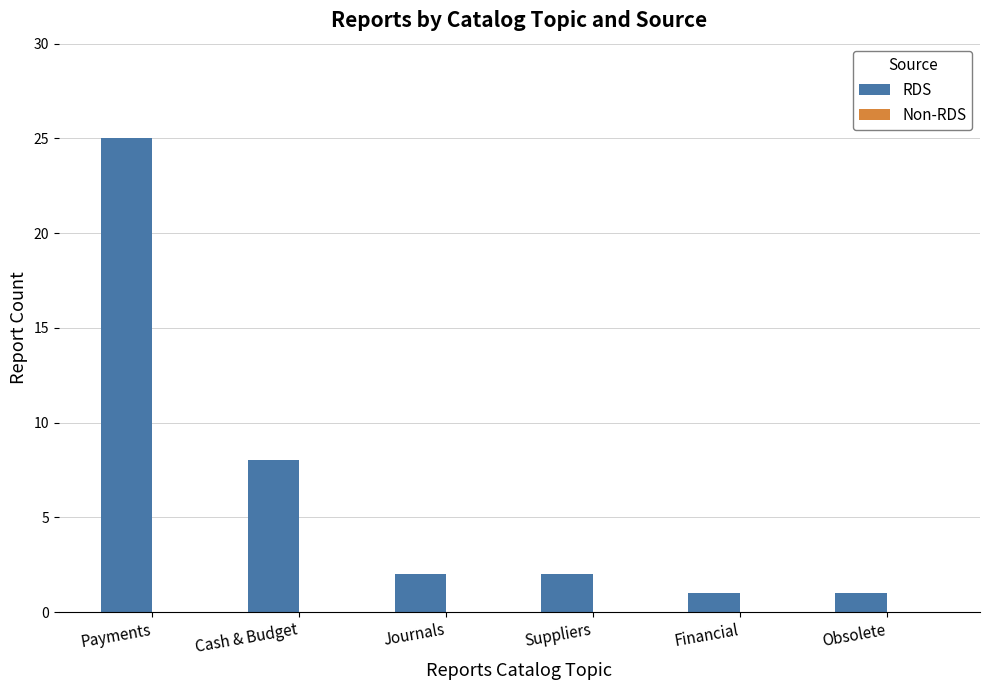

What is the label of the 4th bar from the right?

Journals